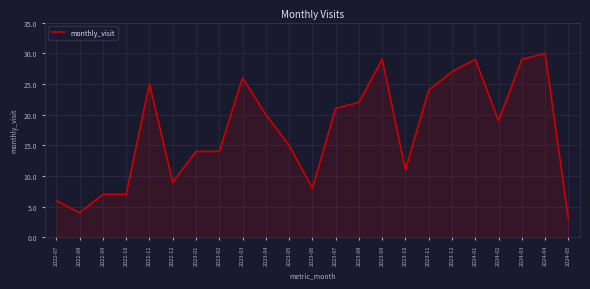

Which label corresponds to the largest value in the chart?

2024-04